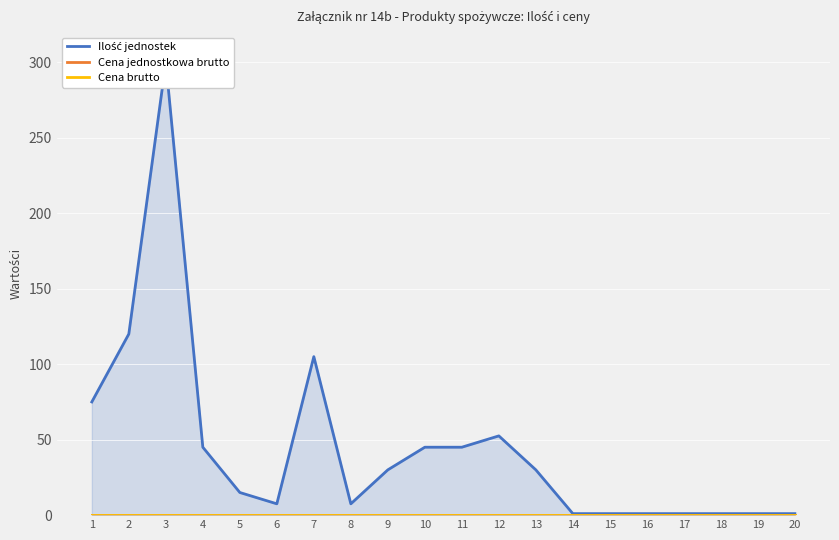

List the labels in order of Cena jednostkowa brutto value, largest first.

1, 2, 3, 4, 5, 6, 7, 8, 9, 10, 11, 12, 13, 14, 15, 16, 17, 18, 19, 20